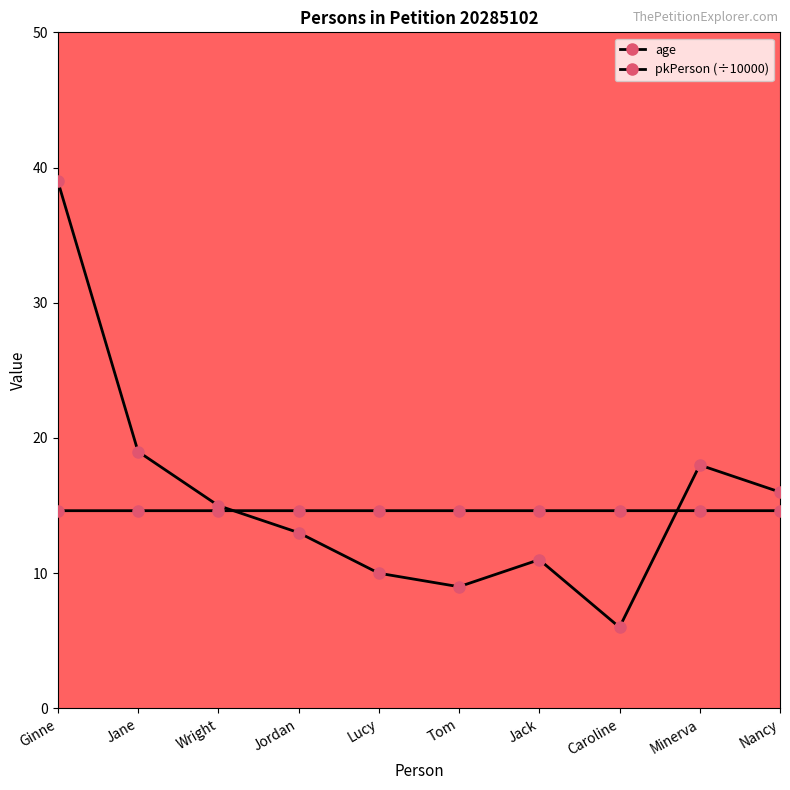

How many values in the age series are below 15?

5